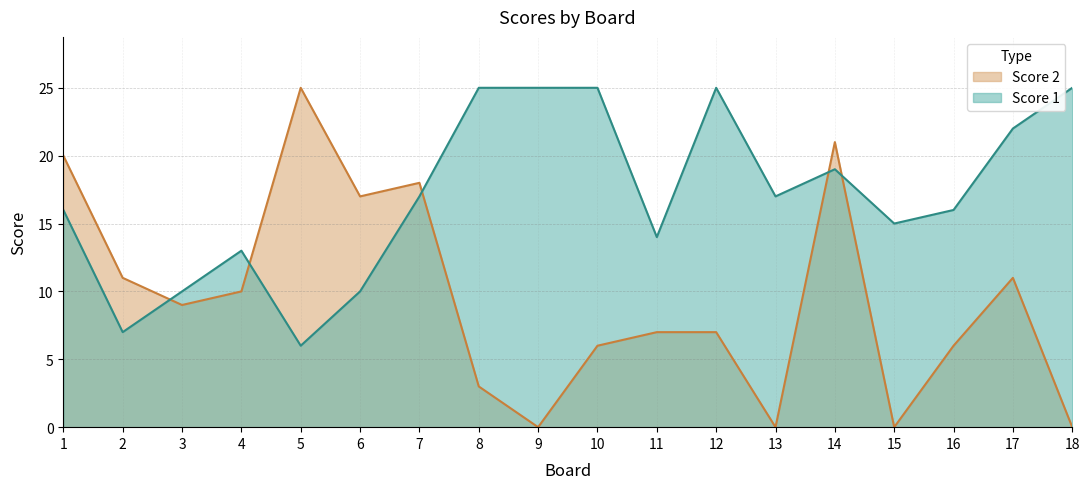

At how many categories does at least one series exceed 18?

9